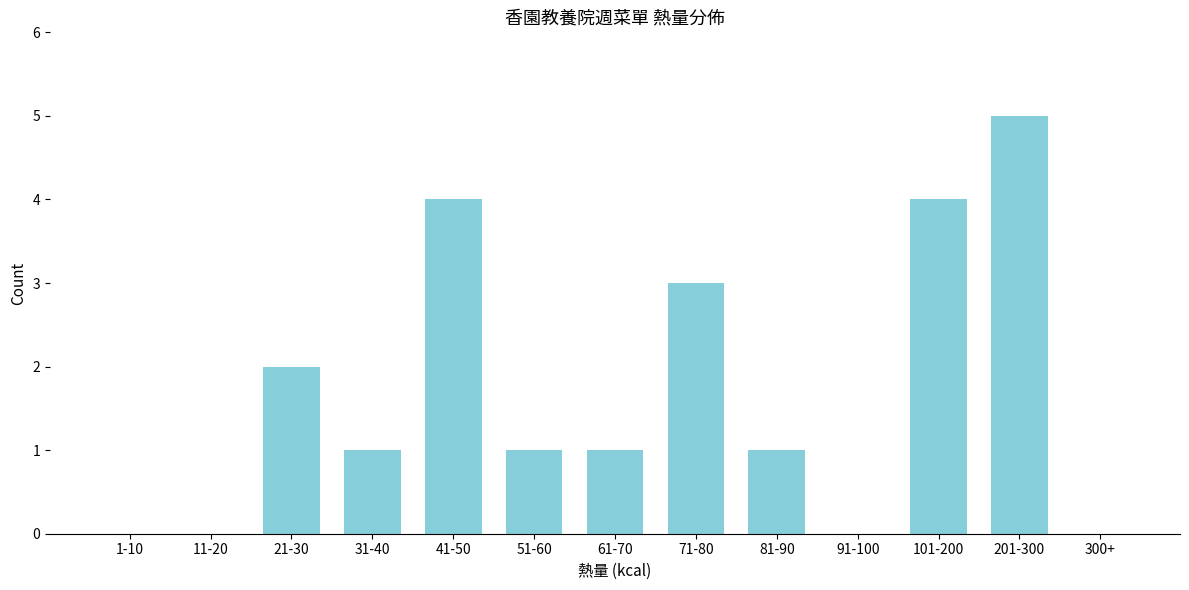

Reading left to right, what are all the values shown in this chart?

1-10=0	11-20=0	21-30=2	31-40=1	41-50=4	51-60=1	61-70=1	71-80=3	81-90=1	91-100=0	101-200=4	201-300=5	300+=0